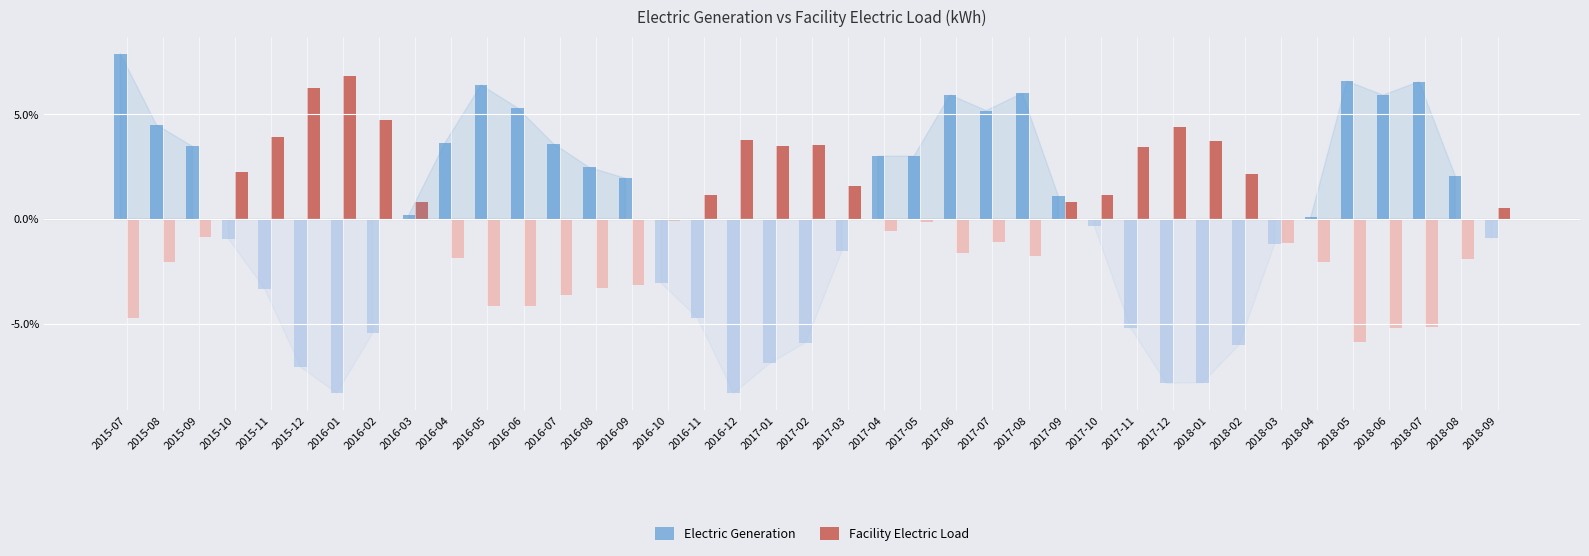

Count the number of categories in the chart.

39